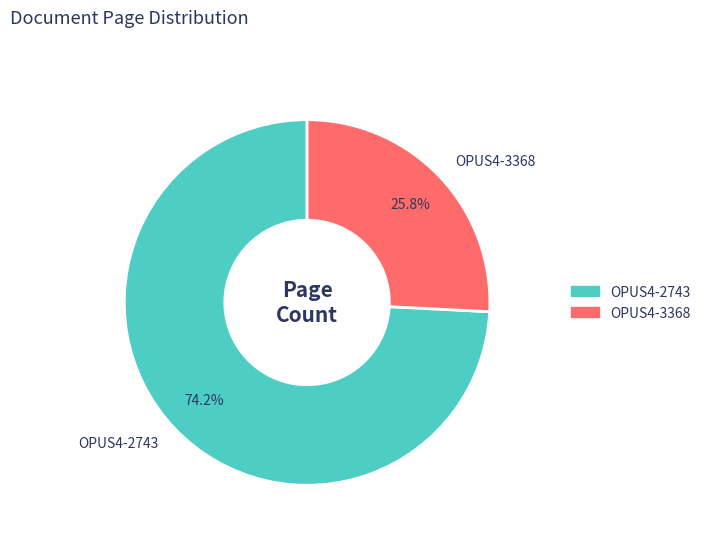

Which has a higher value, OPUS4-3368 or OPUS4-2743?

OPUS4-2743